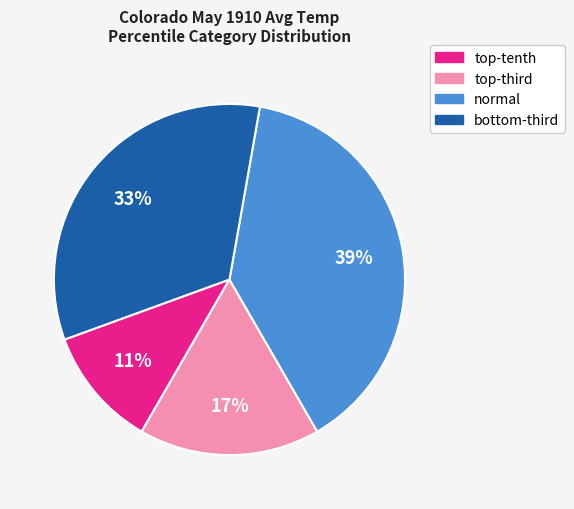

True or false: normal accounts for 39% of the total.

True